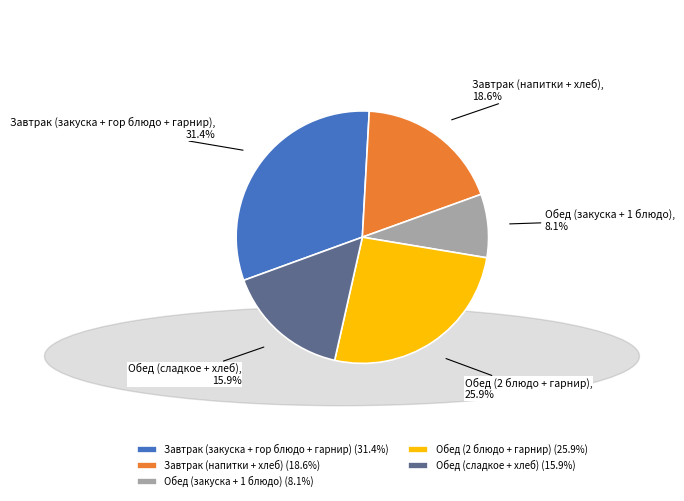

Which has a higher value, Обед (закуска + 1 блюдо) (8.1%) or Завтрак (закуска + гор блюдо + гарнир) (31.4%)?

Завтрак (закуска + гор блюдо + гарнир) (31.4%)